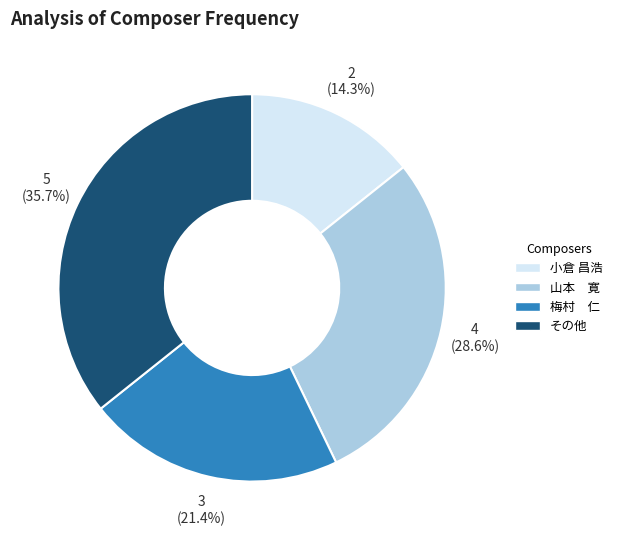

Which has a higher value, 梅村 仁 or 山本 寛?

山本 寛